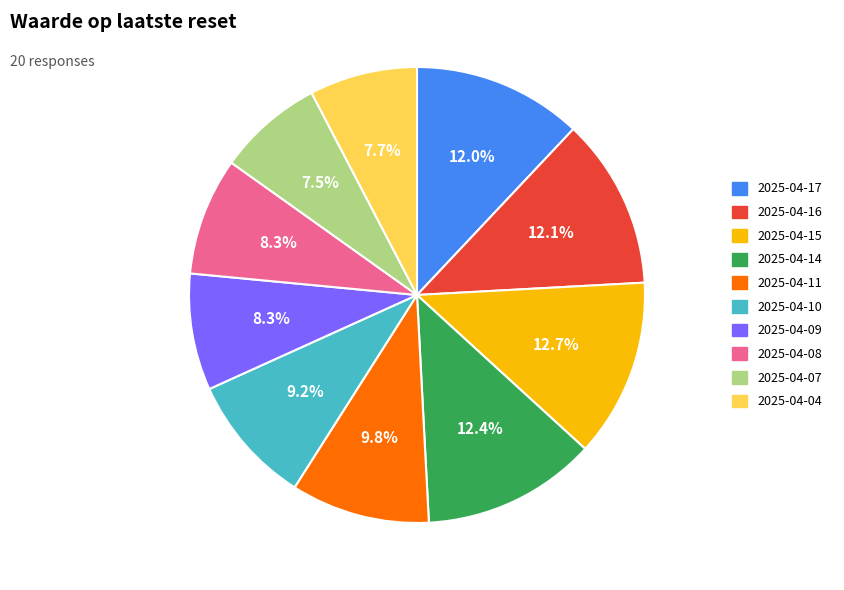

How many slices are in this pie chart?

10